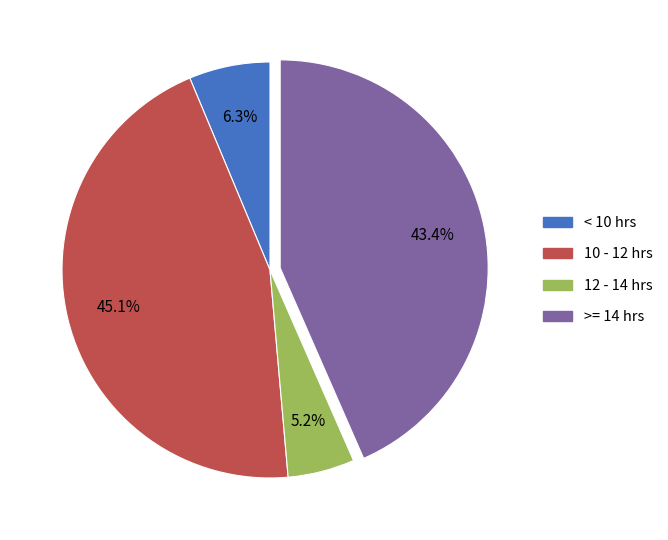

Rank the categories by value from highest to lowest.

10 - 12 hrs, >= 14 hrs, < 10 hrs, 12 - 14 hrs